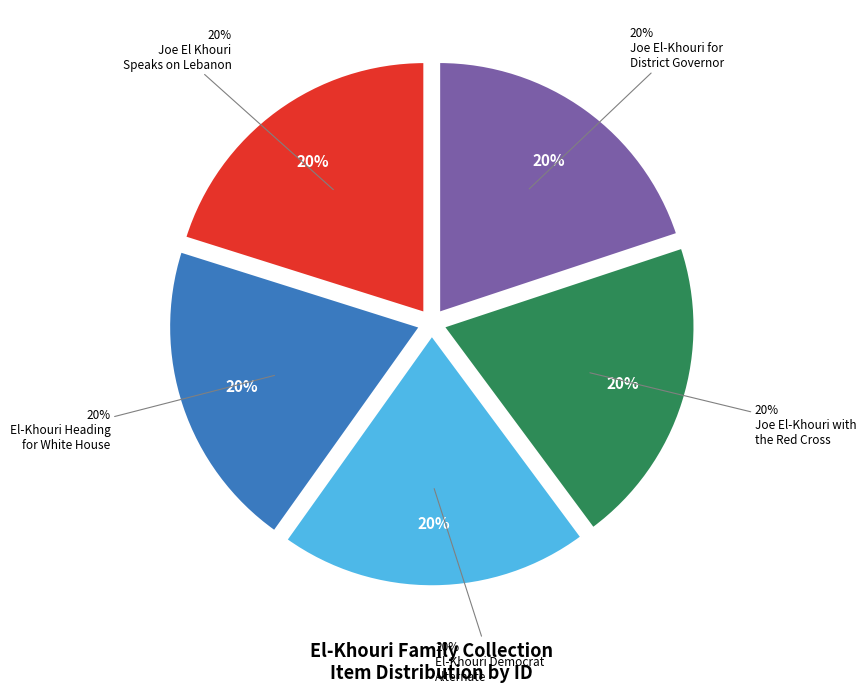

Count the number of slices in the pie.

5